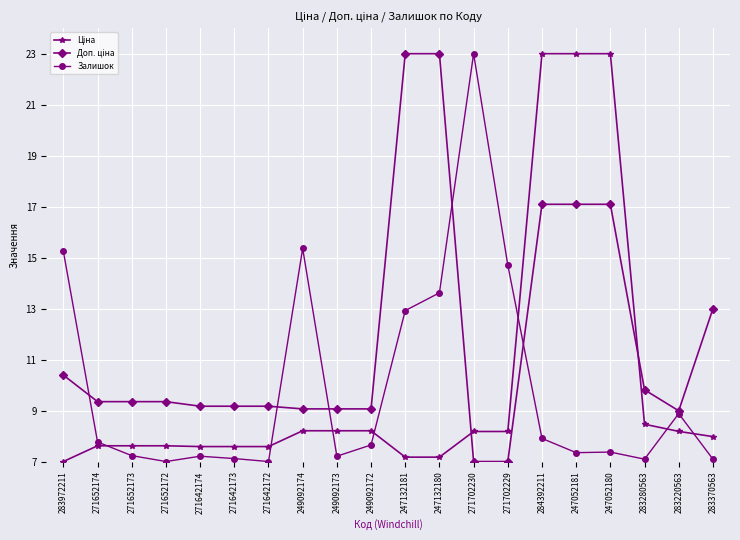

At how many categories does at least one series exceed 12?

10